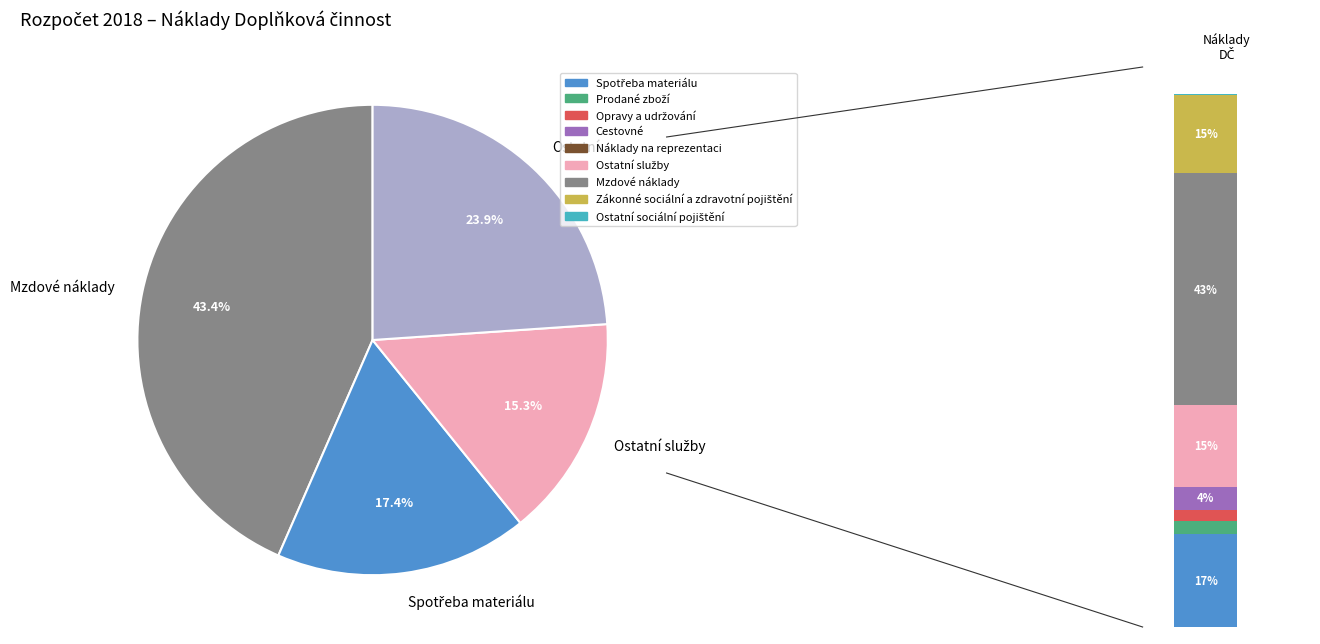

True or false: Náklady na reprezentaci accounts for 1% of the total.

False